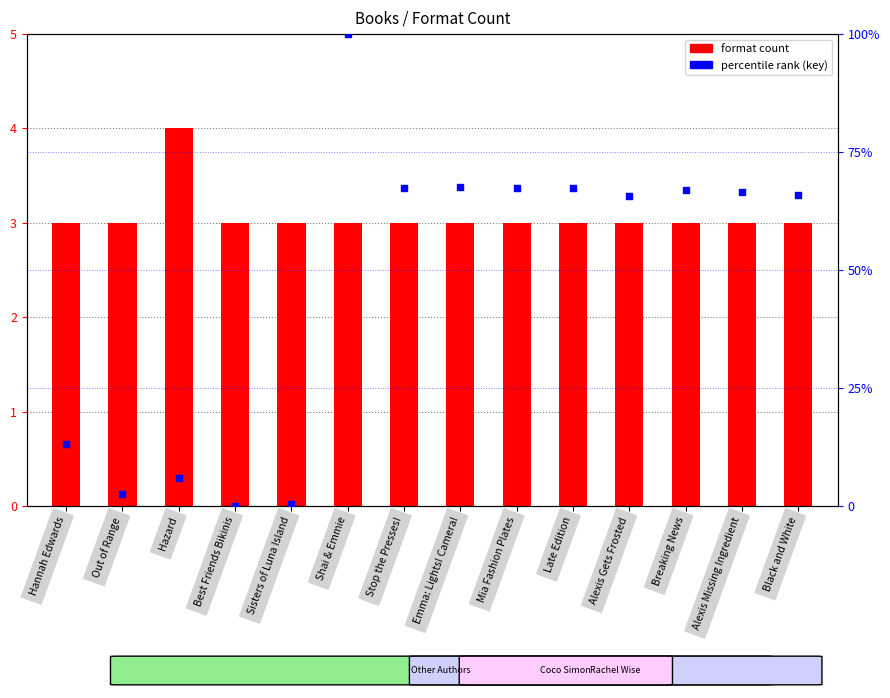

Which series reaches the minimum Y coordinate?

percentile rank (key)